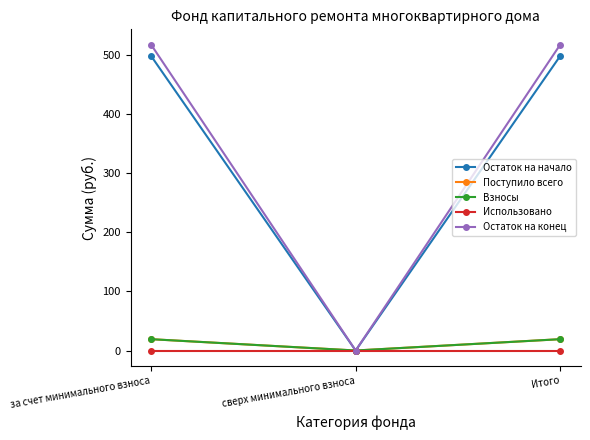

Reading left to right, what are all the values shown in this chart?

Остаток на начало: за счет минимального взноса=498.1	сверх минимального взноса=0.0	Итого=498.1
Поступило всего: за счет минимального взноса=19.1	сверх минимального взноса=0.0	Итого=19.1
Взносы: за счет минимального взноса=19.1	сверх минимального взноса=0.0	Итого=19.1
Использовано: за счет минимального взноса=0.0	сверх минимального взноса=0.0	Итого=0.0
Остаток на конец: за счет минимального взноса=517.2	сверх минимального взноса=0.0	Итого=517.2